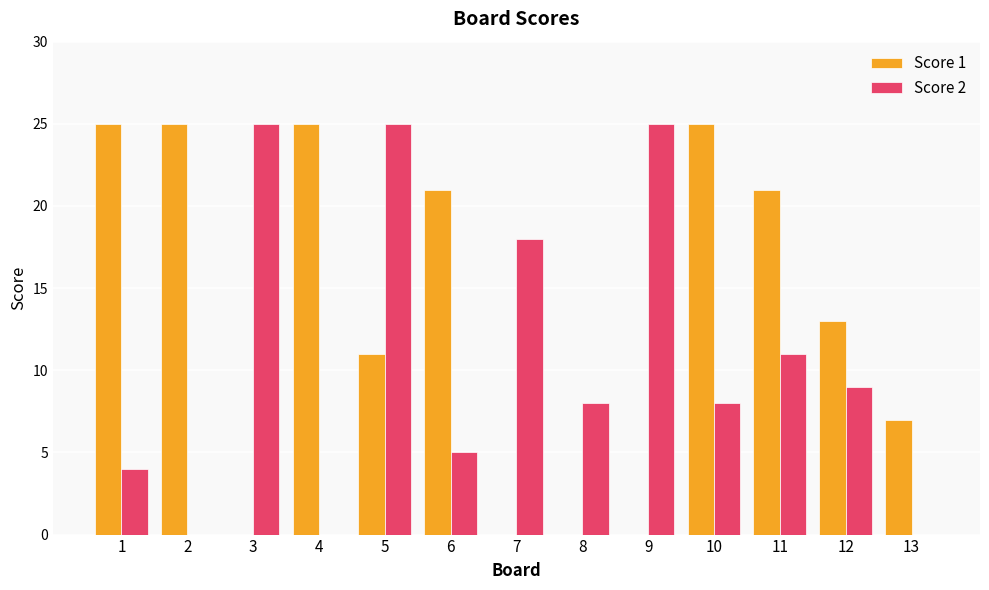

The Score 1 series shows -14 at 9. True or false?

False